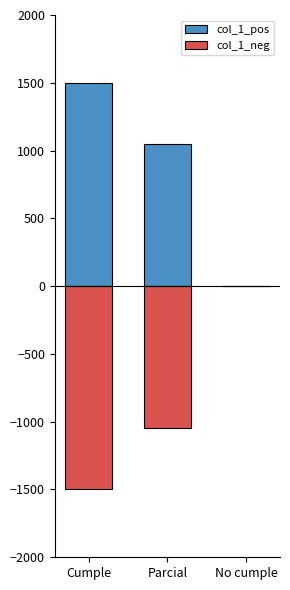

Reading left to right, transcribe all the data shown in this chart.

col_1_pos: Cumple=1500	Parcial=1050	No cumple=0
col_1_neg: Cumple=-1500	Parcial=-1050	No cumple=0